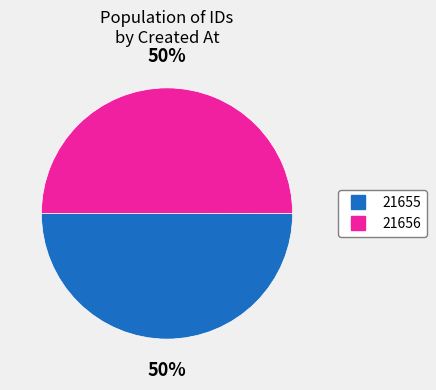

To the nearest percent, what is the average slice percentage?

50%